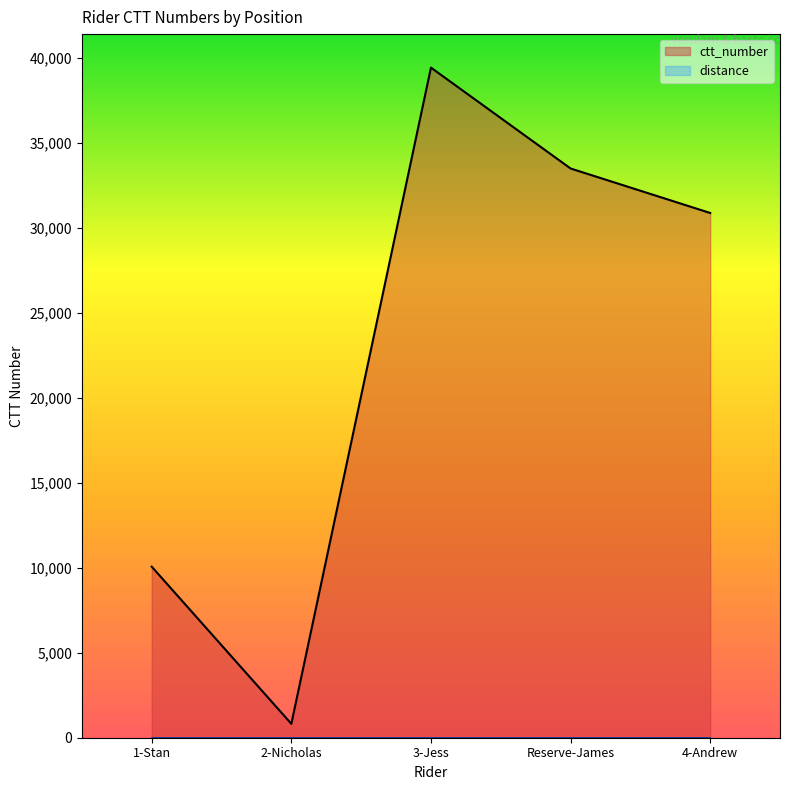

Reading left to right, what are all the values shown in this chart?

ctt_number: 10061	818	39414	33481	30864
distance: 0	0	0	0	0